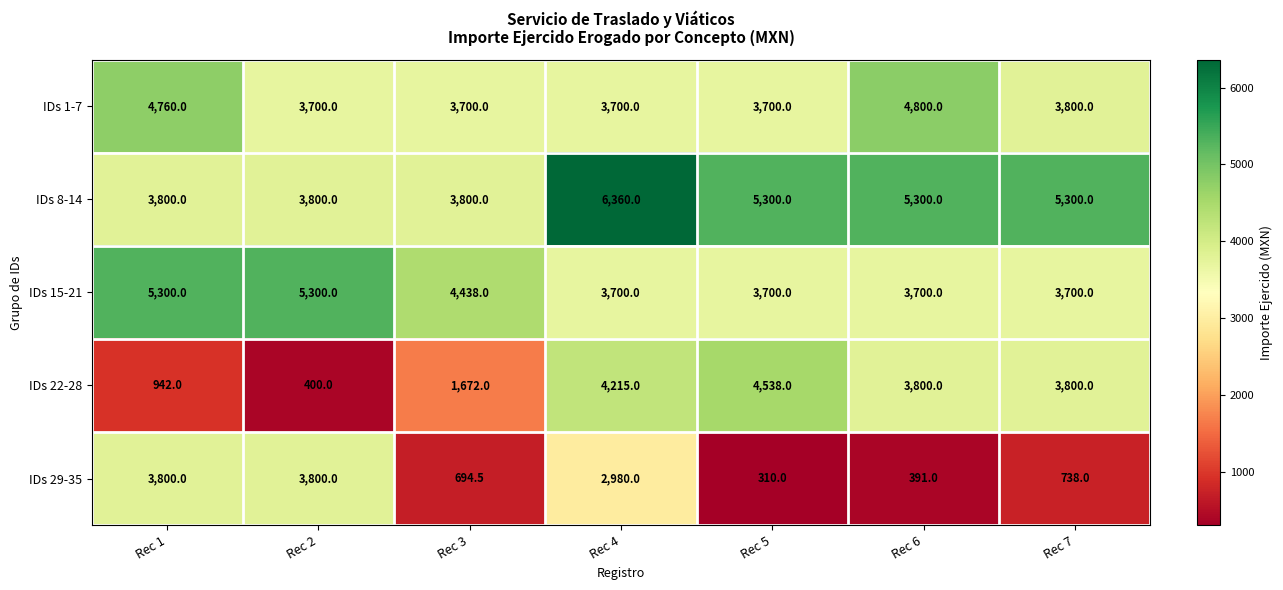

What is the sum of the IDs 8-14 values at Rec 5 and Rec 1?

9100.0